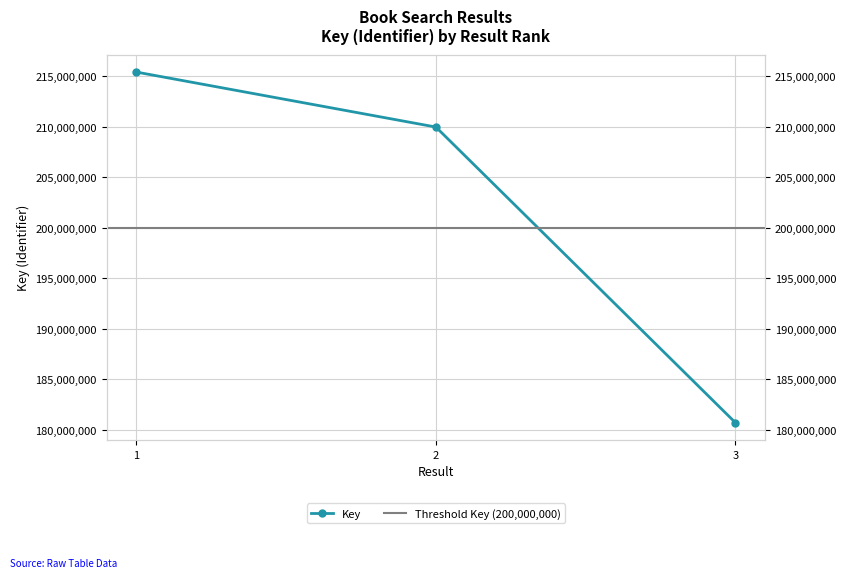

Where is the data nearest to the value 198053875?

2